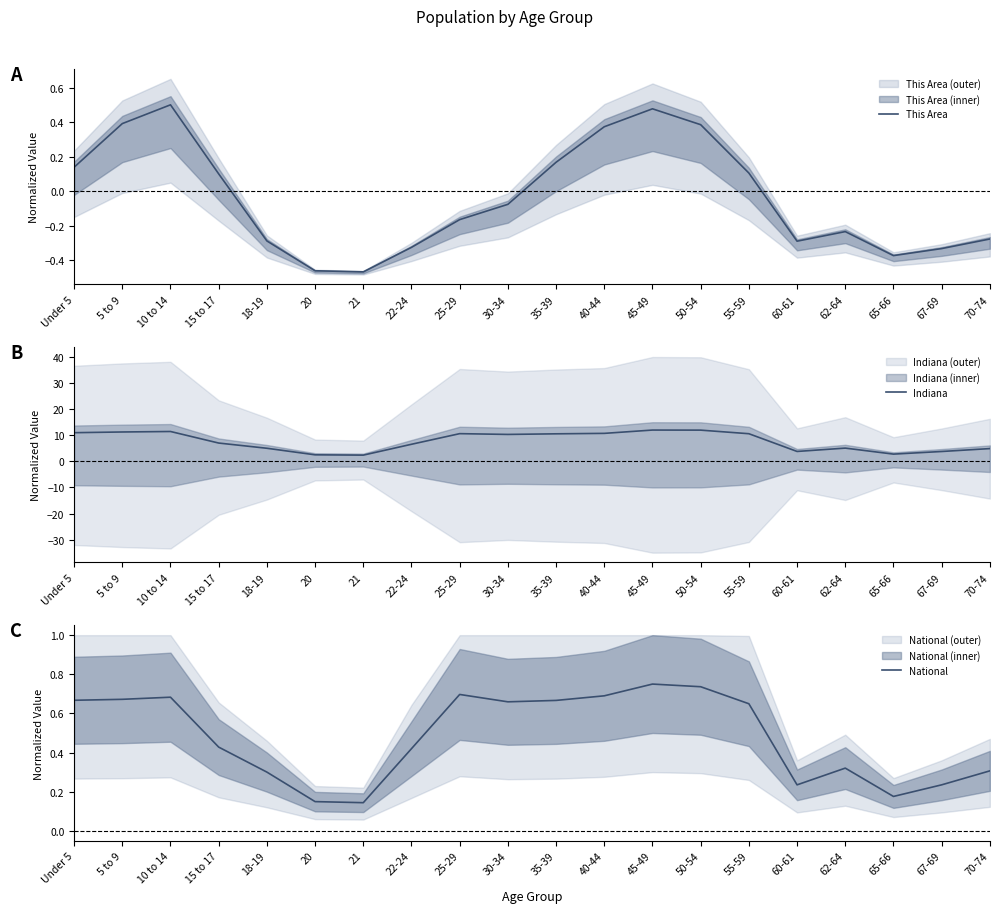

Between 40-44 and 67-69, which series saw the biggest shift?

Indiana